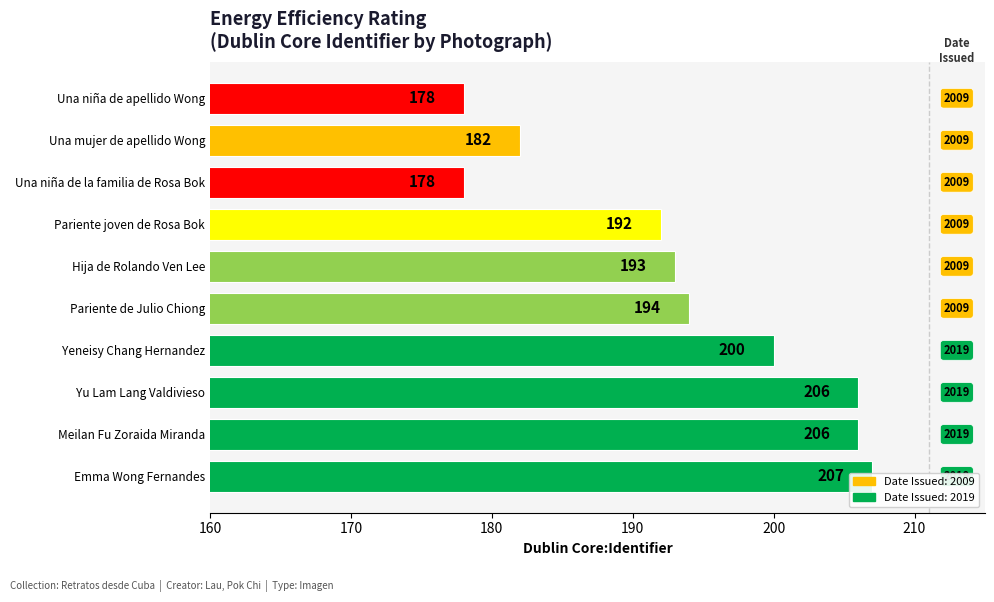

Count the number of data series in this chart.

1